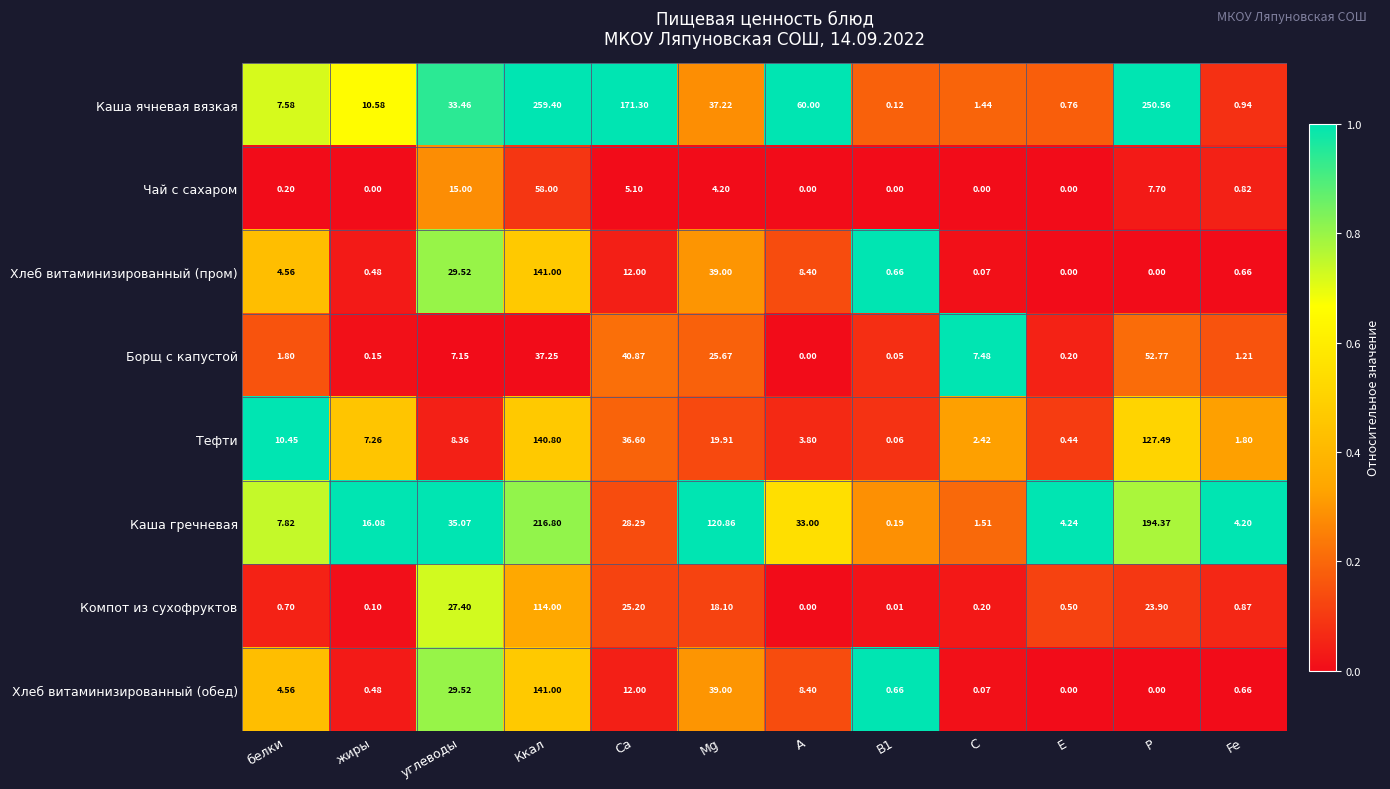

Which series changed the most between C and P?

Каша ячневая вязкая